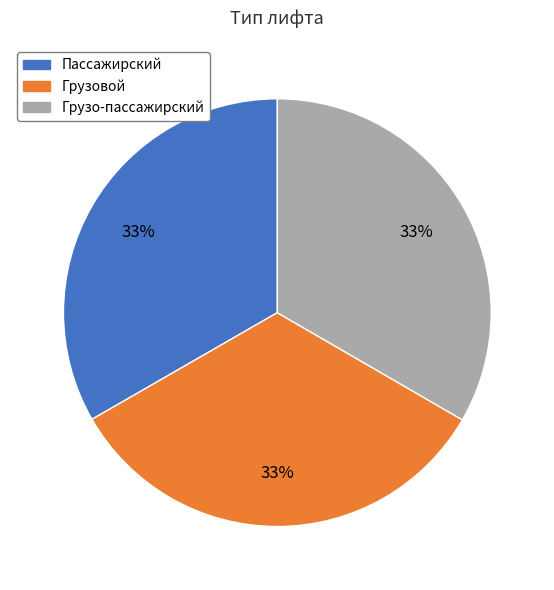

What percentage is the Грузо-пассажирский slice, to the nearest percent?

33%